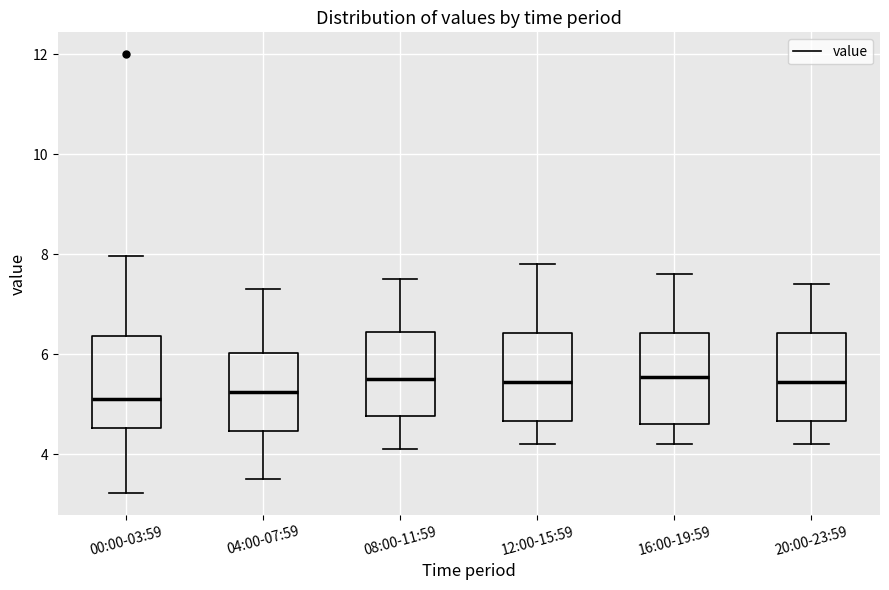

Reading left to right, transcribe this box plot: for each box, give where its median line is, the range the box spans, and where its two whiskers end, as read against the y-axis. The values are not printed on the chart, so give them approximately, as read against the axis.

00:00-03:59: median 5.2, box 4.6 to 6.4, whiskers 3.2 to 8.0
04:00-07:59: median 5.2, box 4.4 to 6.0, whiskers 3.6 to 7.4
08:00-11:59: median 5.6, box 4.8 to 6.4, whiskers 4.2 to 7.6
12:00-15:59: median 5.4, box 4.6 to 6.4, whiskers 4.2 to 7.8
16:00-19:59: median 5.6, box 4.6 to 6.4, whiskers 4.2 to 7.6
20:00-23:59: median 5.4, box 4.6 to 6.4, whiskers 4.2 to 7.4